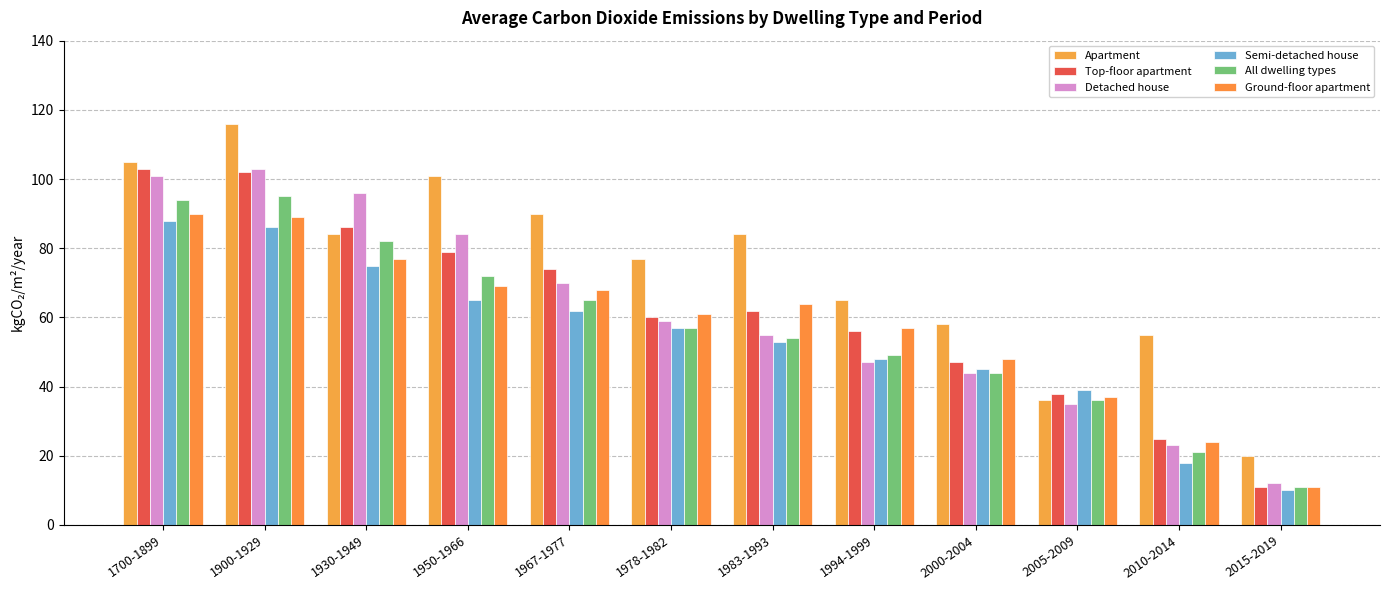

Which series has the widest spread of values?

Apartment